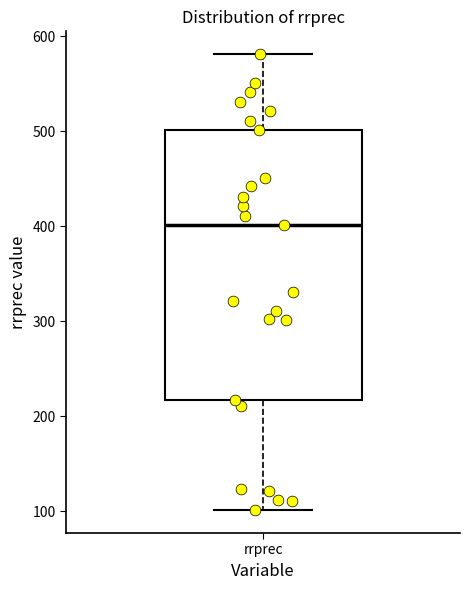

Read this box plot against the y-axis: the position of the median line, the range covered by the box, and the ends of both whiskers. The values are not printed on the chart, so give them approximately, as read against the axis.

median 400, box 220 to 500, whiskers 100 to 580